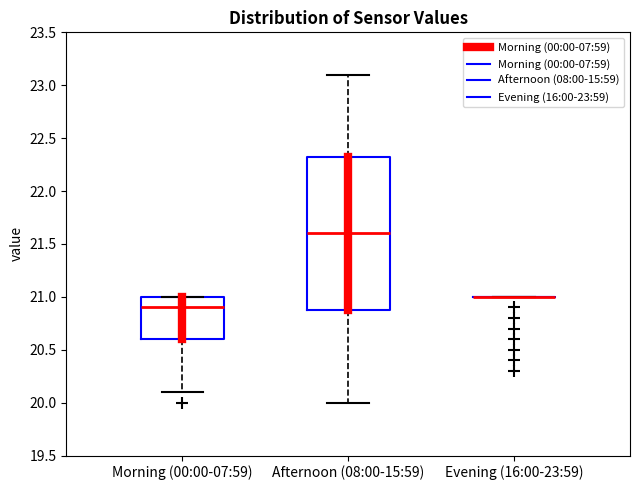

Comparing the boxes themselves (not the whiskers), which one is the tallest?

Afternoon (08:00-15:59)